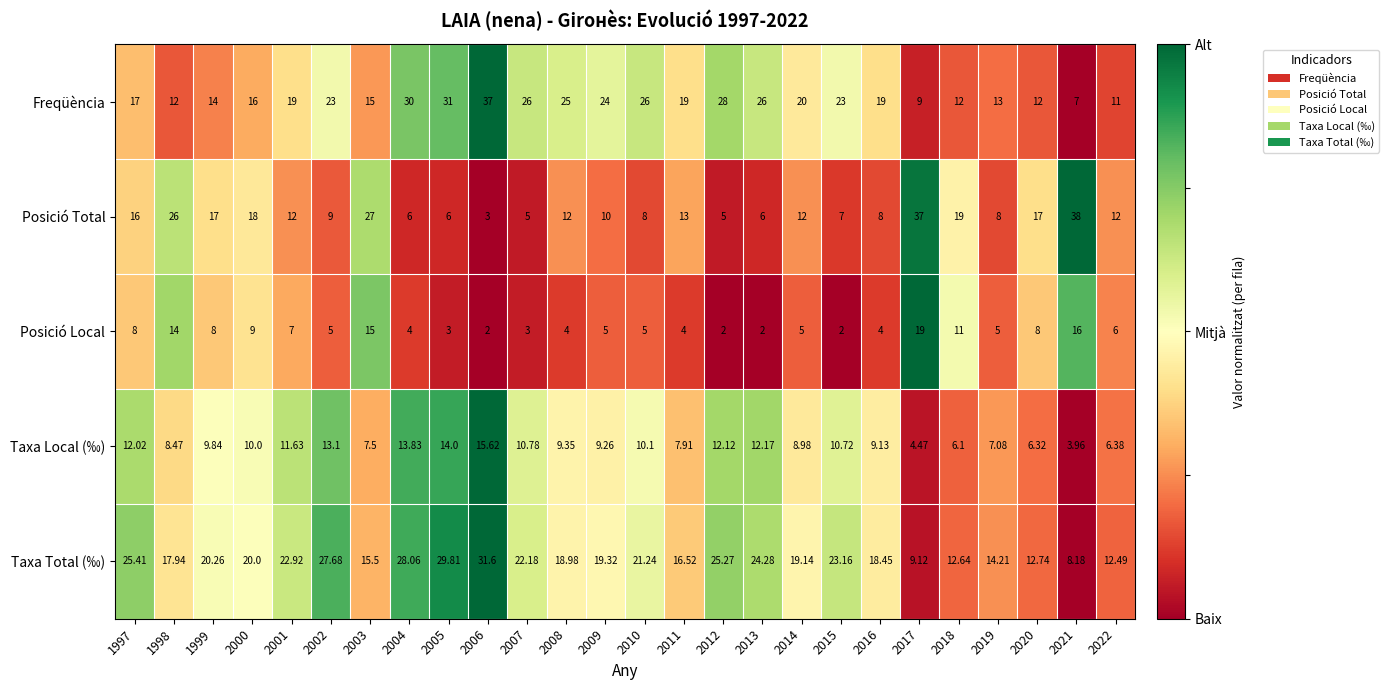

Between 2005 and 2009, which series saw the biggest shift?

Taxa Total (‰)